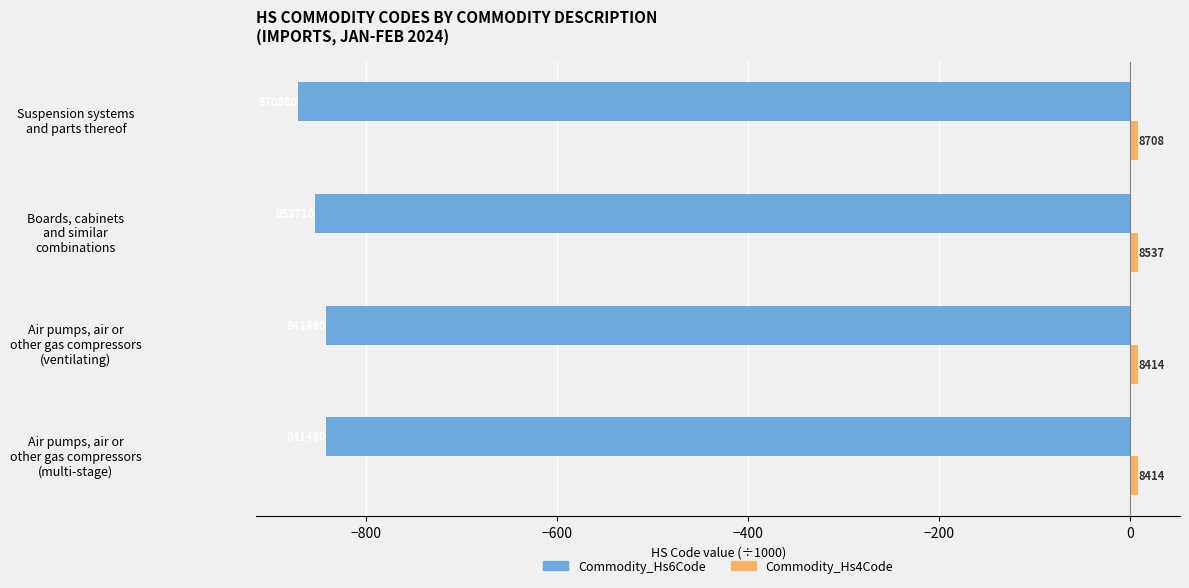

List the series in order of their overall mean, highest first.

Commodity_Hs4Code, Commodity_Hs6Code